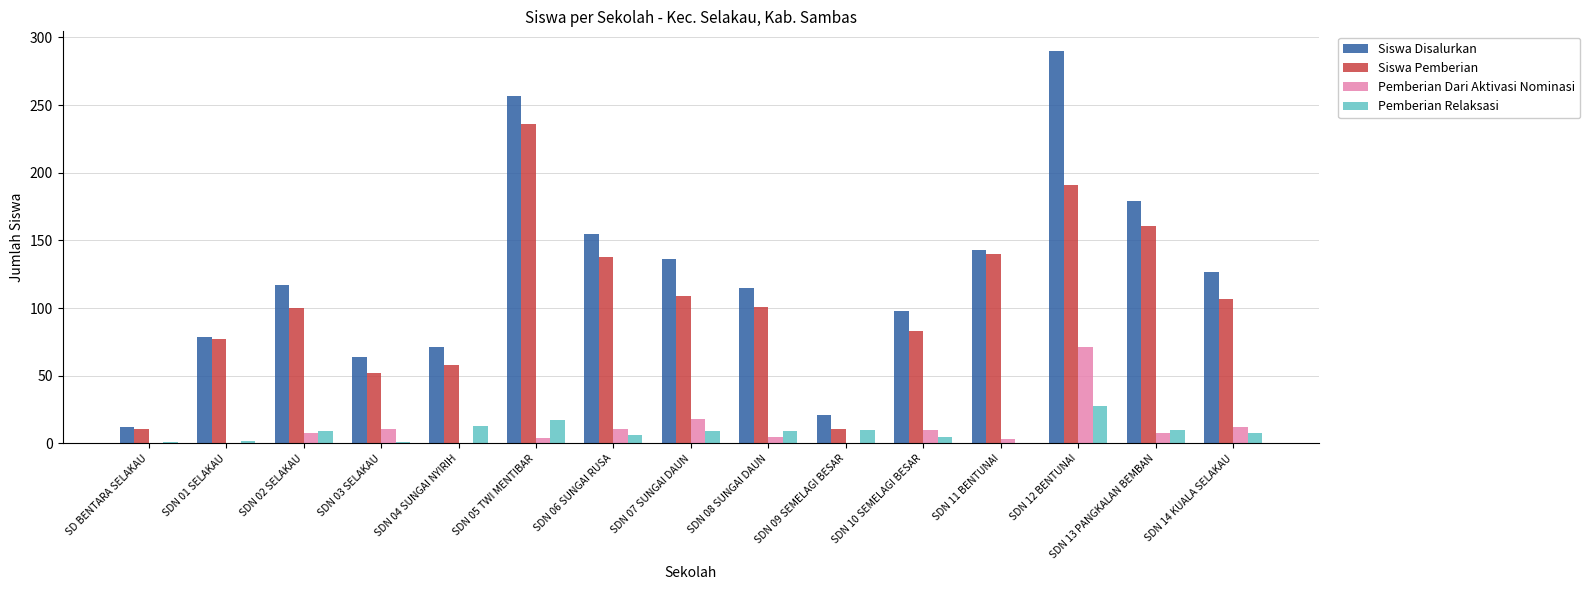

Is the value of Pemberian Relaksasi at SDN 10 SEMELAGI BESAR greater than the value of Siswa Disalurkan at SDN 11 BENTUNAI?

No